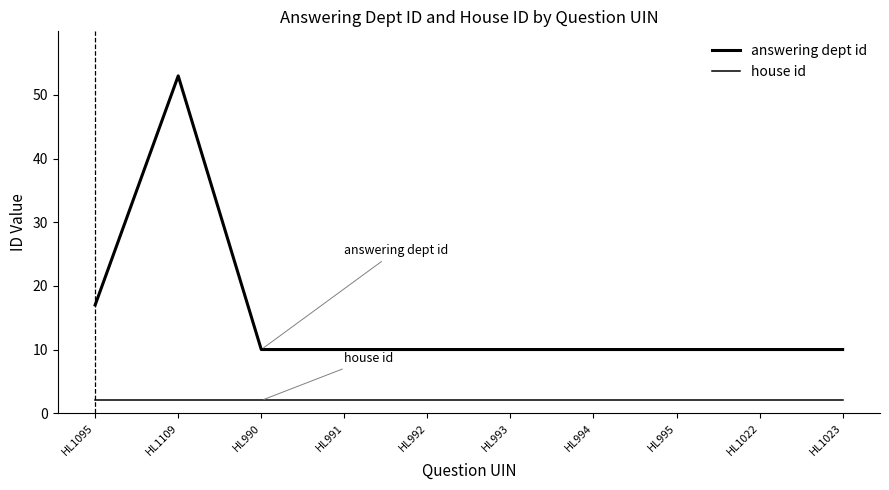

What is the value of the answering dept id point at the 4th from the left?

10